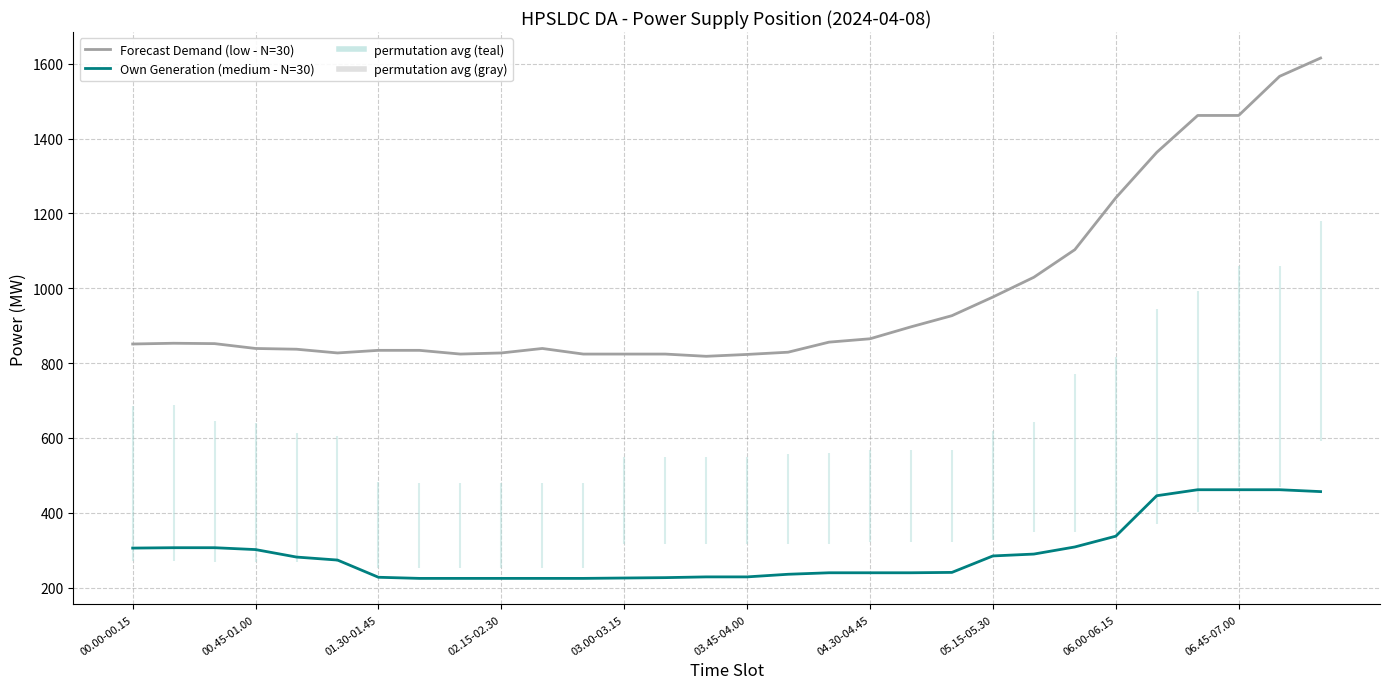

Which has a higher value, 17 or 22?

22